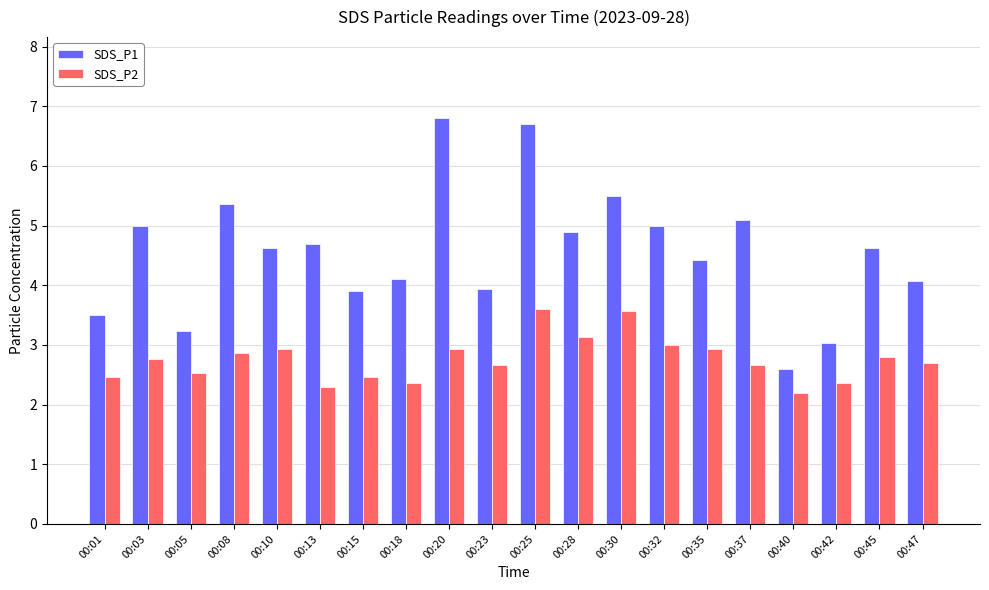

Count the number of categories in the chart.

20